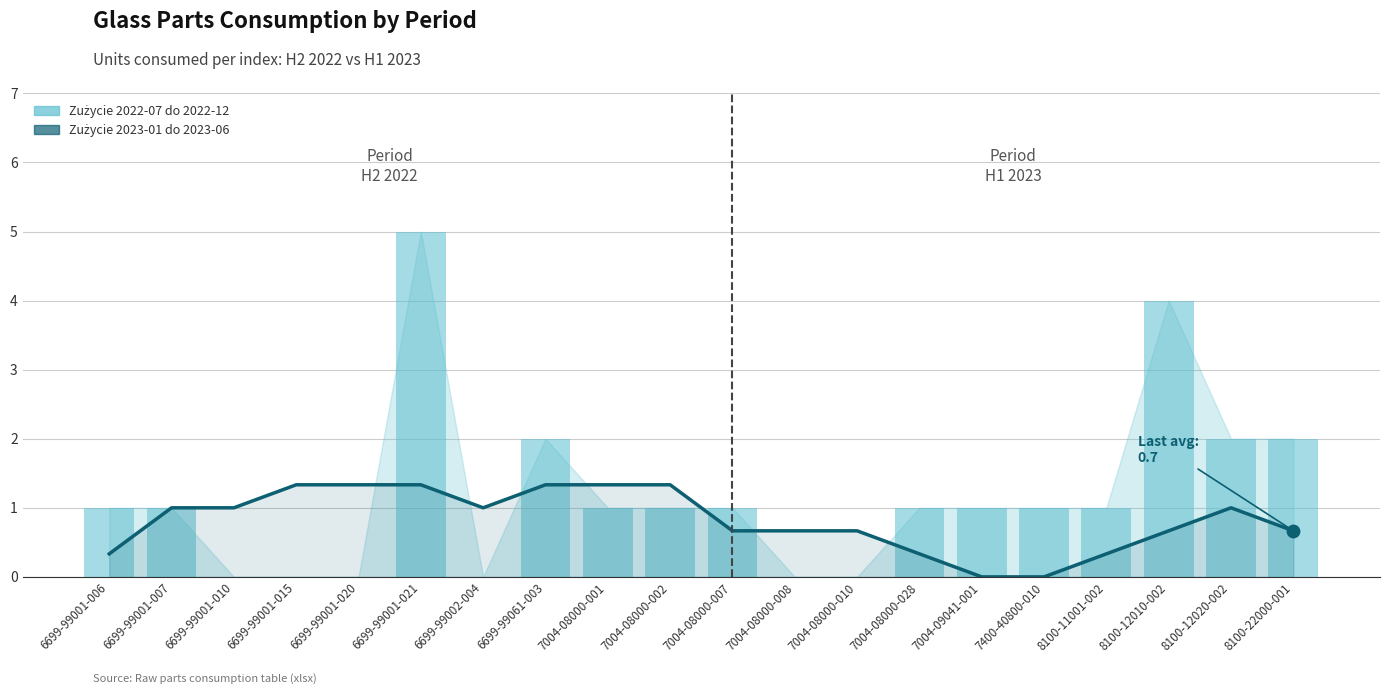

What is the total value across all series at 8100-11001-002?

1.3